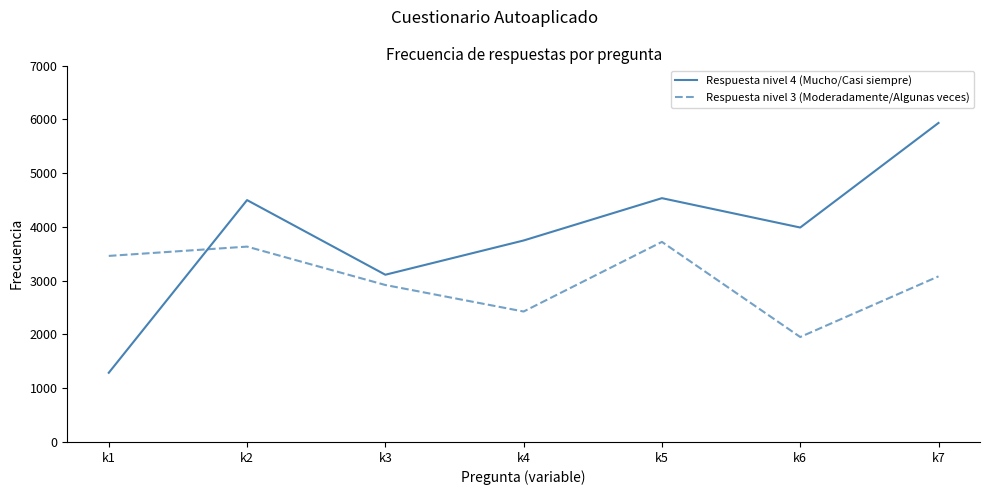

Which series has the largest total across all categories?

Respuesta nivel 4 (Mucho/Casi siempre)